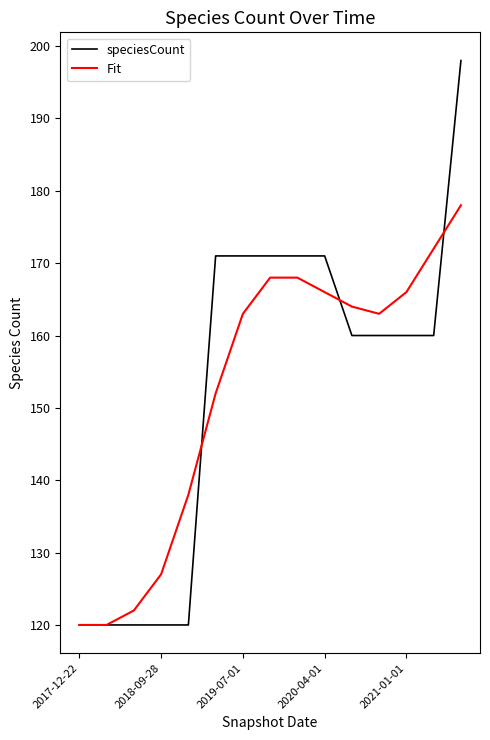

Which series has the largest range (max minus min)?

speciesCount